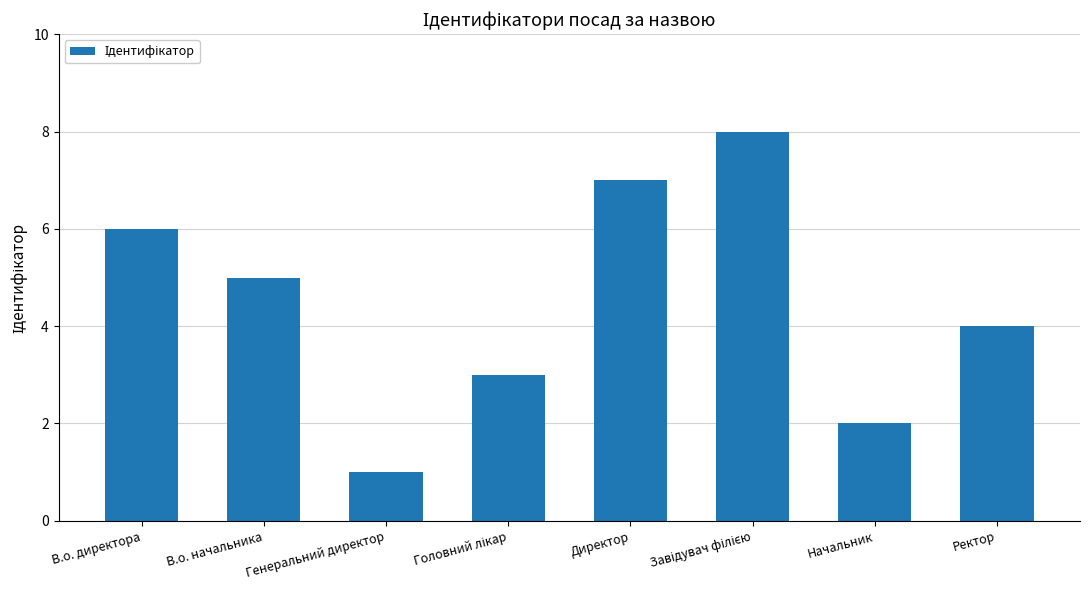

What is the sum of the values at В.о. начальника and В.о. директора?

11